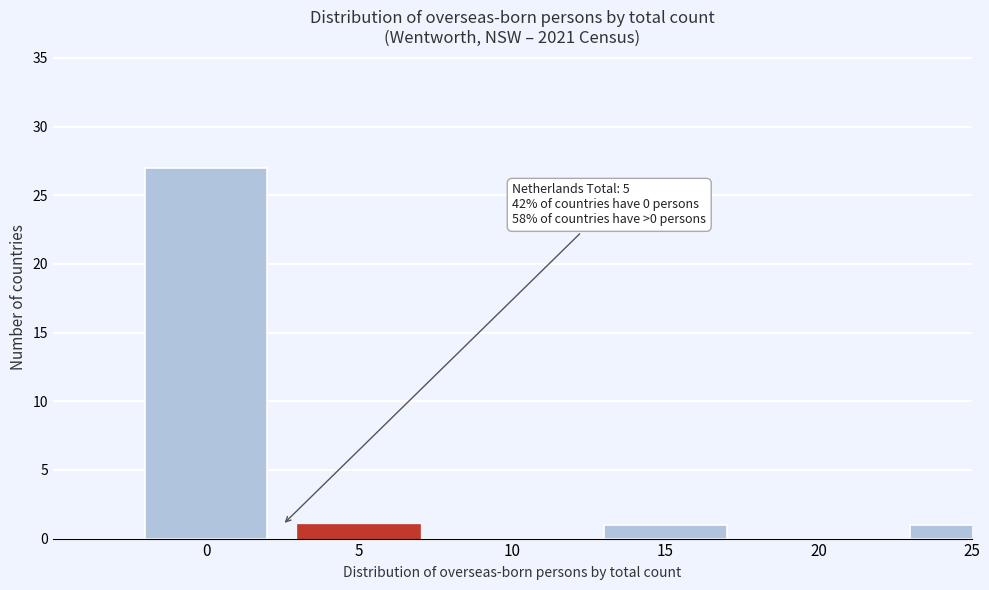

Reading left to right, what are all the values shown in this chart?

0=27	5=1	10=0	15=1	20=0	25=1